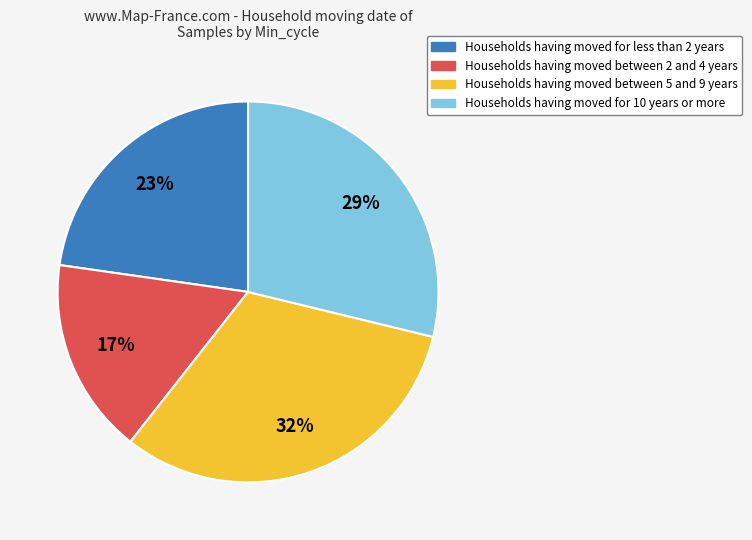

The Households having moved for less than 2 years slice represents 16% of the pie. True or false?

False